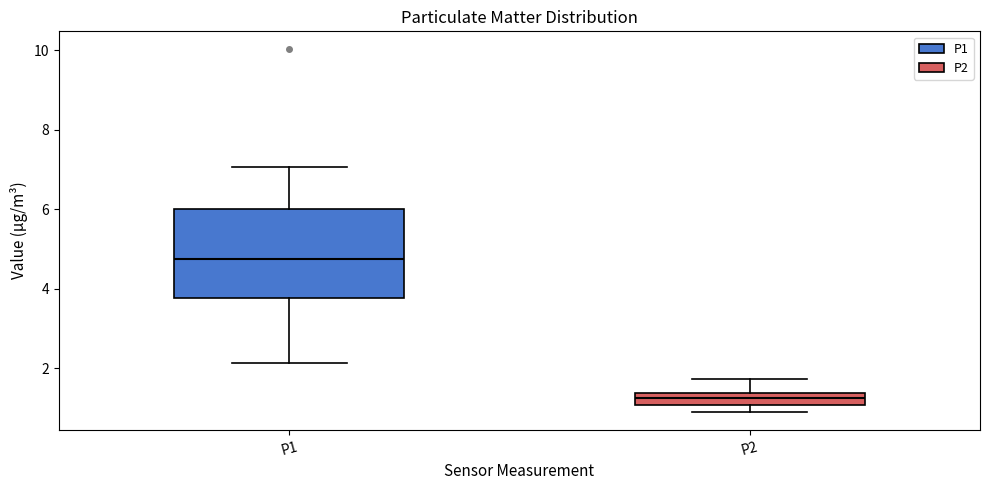

Where does the median line of the box for P2 sit on the y-axis? The values are not printed on the chart, so give them approximately, as read against the axis.

1.2